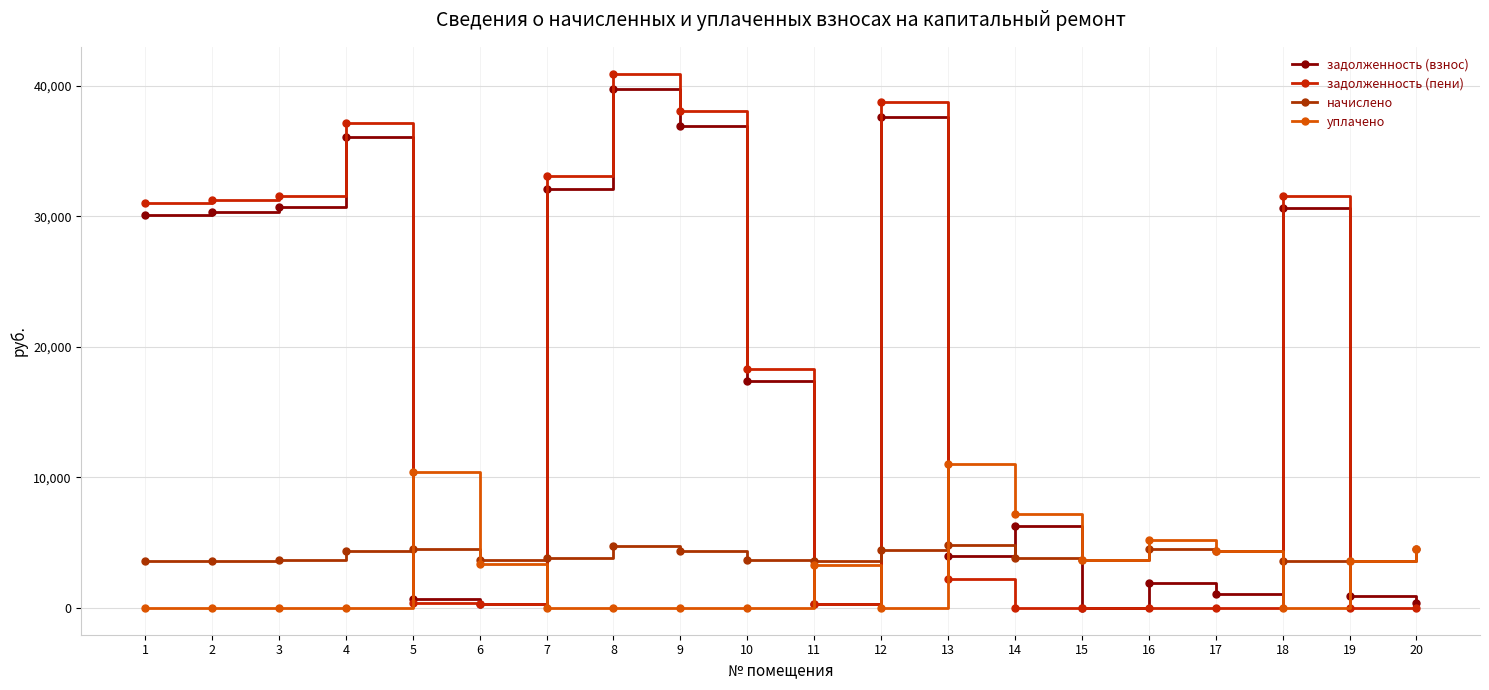

What is the total value across all series at 3?

65920.7